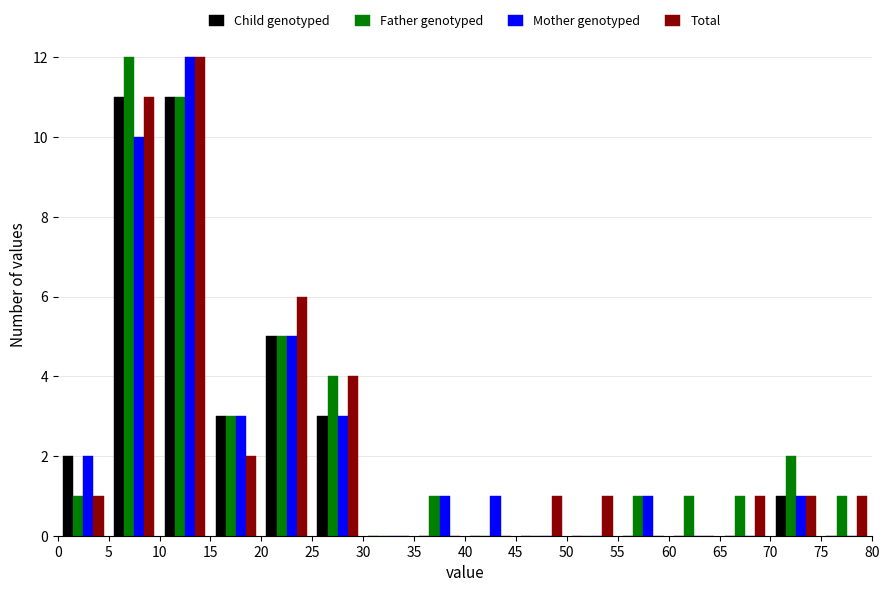

Reading left to right, transcribe this chart: for each range on the x-axis, give the height of each series' bar. The values are not printed on the chart, so give them approximately, as read against the axis.

0 to 5: Child genotyped=2	Father genotyped=1	Mother genotyped=2	Total=1
5 to 10: Child genotyped=11	Father genotyped=12	Mother genotyped=10	Total=11
10 to 15: Child genotyped=11	Father genotyped=11	Mother genotyped=12	Total=12
15 to 20: Child genotyped=3	Father genotyped=3	Mother genotyped=3	Total=2
20 to 25: Child genotyped=5	Father genotyped=5	Mother genotyped=5	Total=6
25 to 30: Child genotyped=3	Father genotyped=4	Mother genotyped=3	Total=4
30 to 35: Child genotyped=0	Father genotyped=0	Mother genotyped=0	Total=0
35 to 40: Child genotyped=0	Father genotyped=1	Mother genotyped=1	Total=0
40 to 45: Child genotyped=0	Father genotyped=0	Mother genotyped=1	Total=0
45 to 50: Child genotyped=0	Father genotyped=0	Mother genotyped=0	Total=1
50 to 55: Child genotyped=0	Father genotyped=0	Mother genotyped=0	Total=1
55 to 60: Child genotyped=0	Father genotyped=1	Mother genotyped=1	Total=0
60 to 65: Child genotyped=0	Father genotyped=1	Mother genotyped=0	Total=0
65 to 70: Child genotyped=0	Father genotyped=1	Mother genotyped=0	Total=1
70 to 75: Child genotyped=1	Father genotyped=2	Mother genotyped=1	Total=1
75 to 80: Child genotyped=0	Father genotyped=1	Mother genotyped=0	Total=1